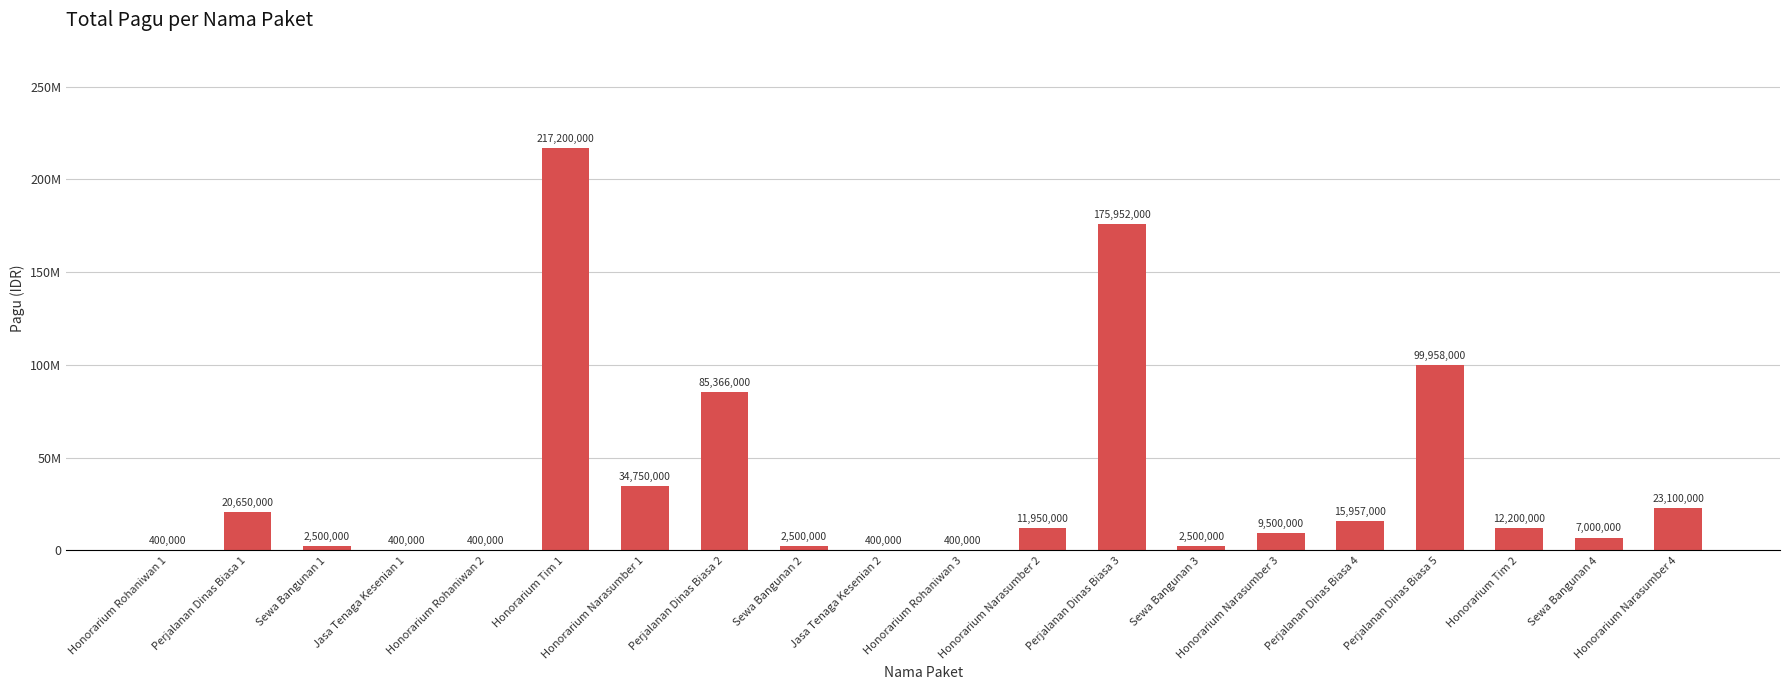

Which category has the highest value across all series?

Honorarium Tim 1